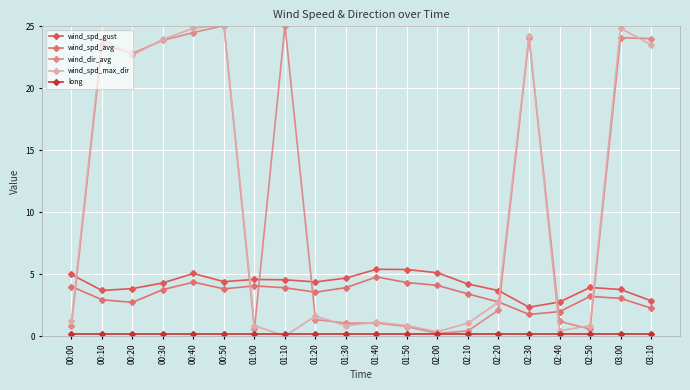

What is the difference between the second highest and minimum values in the wind_dir_avg series?

24.9